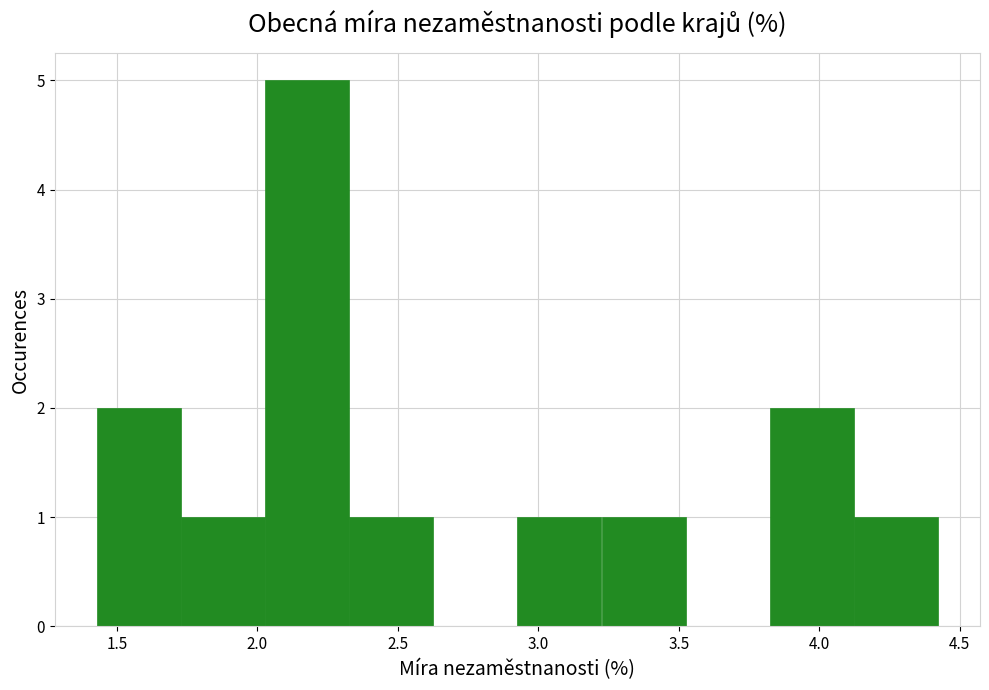

Reading left to right, transcribe this chart: for each bar, give the range it covers on the x-axis and its height. Neither the bar edges nor the heights are printed on the chart, so give them approximately, as read against the axes.

1.45 to 1.75: 2
1.75 to 2.05: 1
2.05 to 2.35: 5
2.35 to 2.65: 1
2.65 to 2.95: 0
2.95 to 3.25: 1
3.25 to 3.50: 1
3.50 to 3.80: 0
3.80 to 4.10: 2
4.10 to 4.40: 1